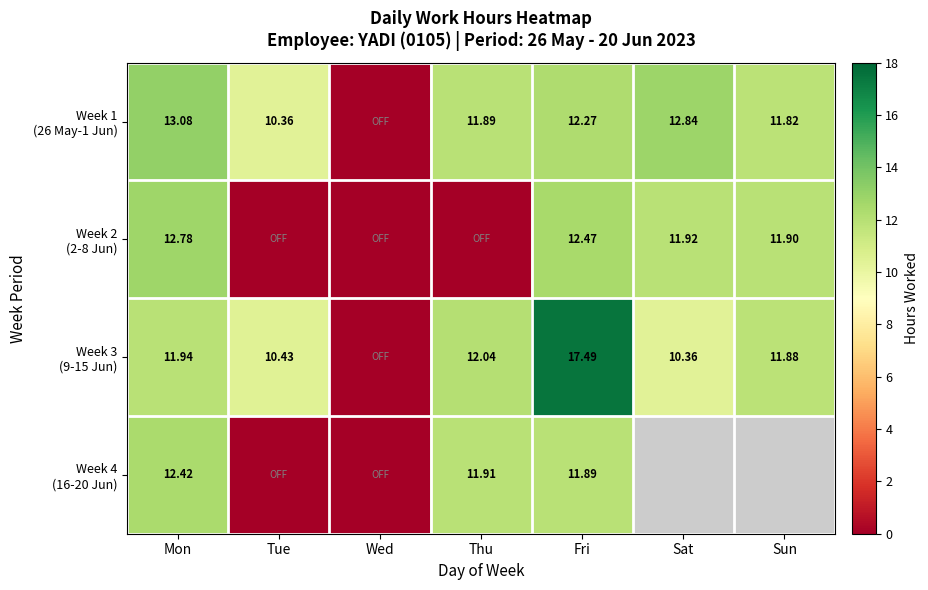

What is the difference between the maximum and minimum values in the Week 1 (26 May-1 Jun) series?

13.1